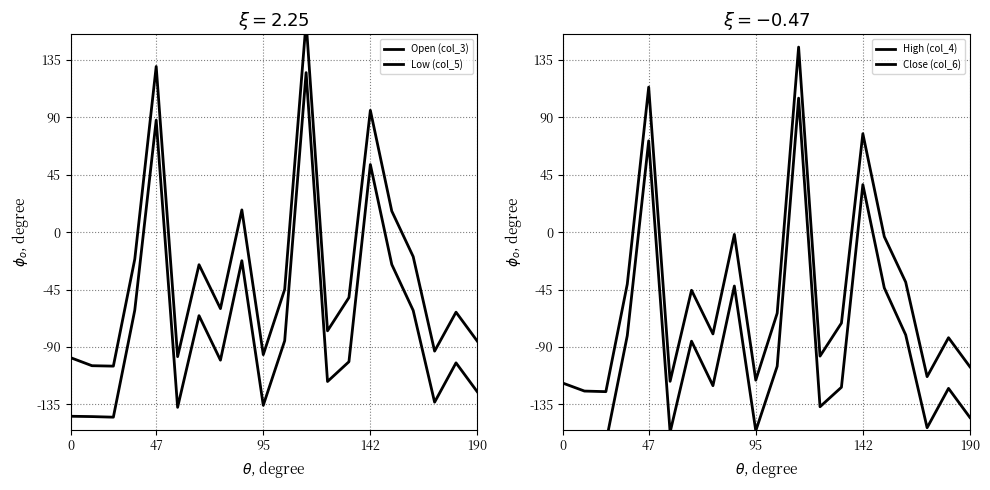

Which series has the largest total across all categories?

Open (col_3)